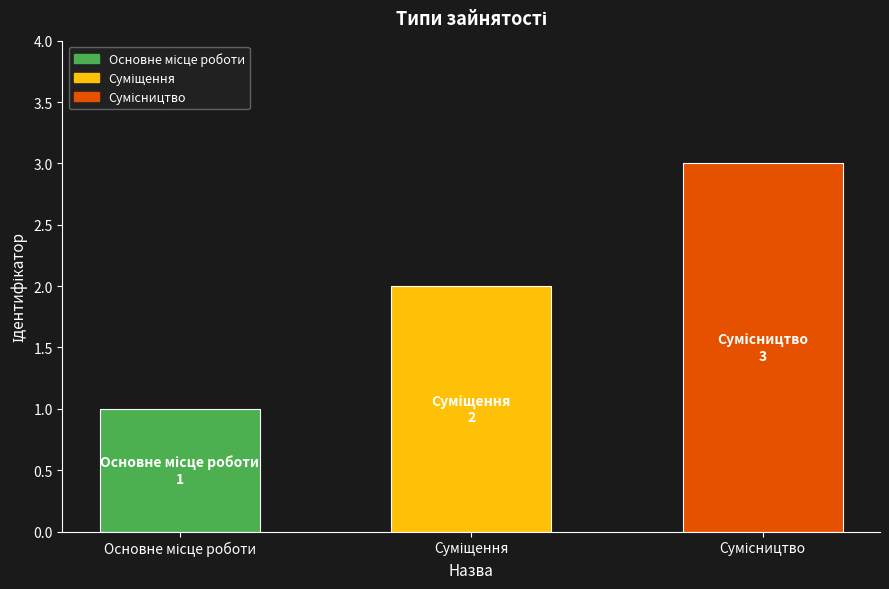

How many distinct data groups are displayed?

1